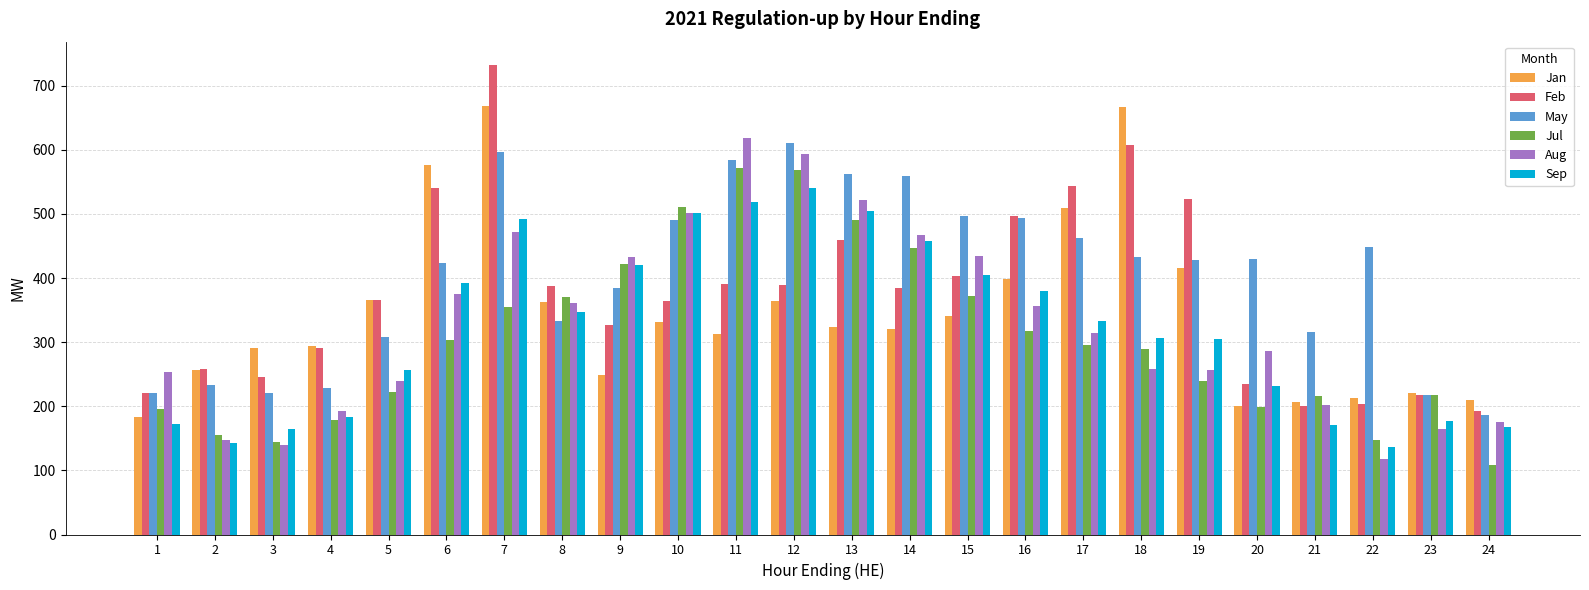

At which label is Feb closest to 462?

13